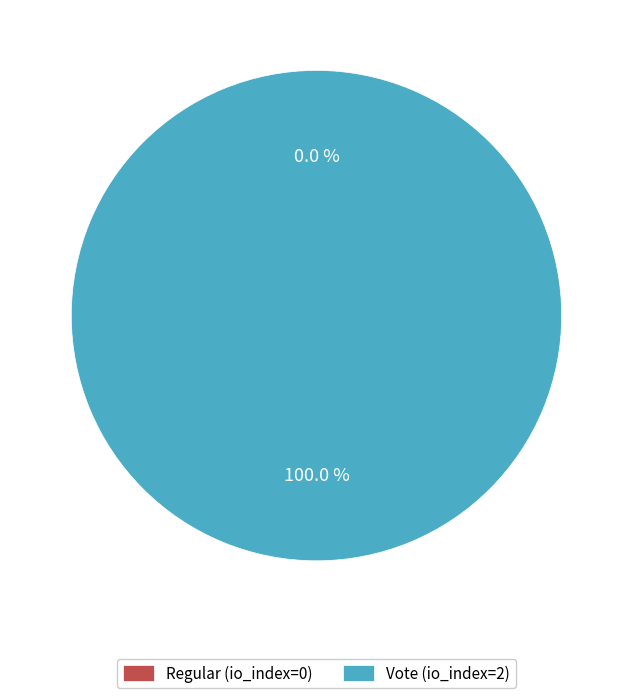

Which slice is the smallest?

Regular (io_index=0)